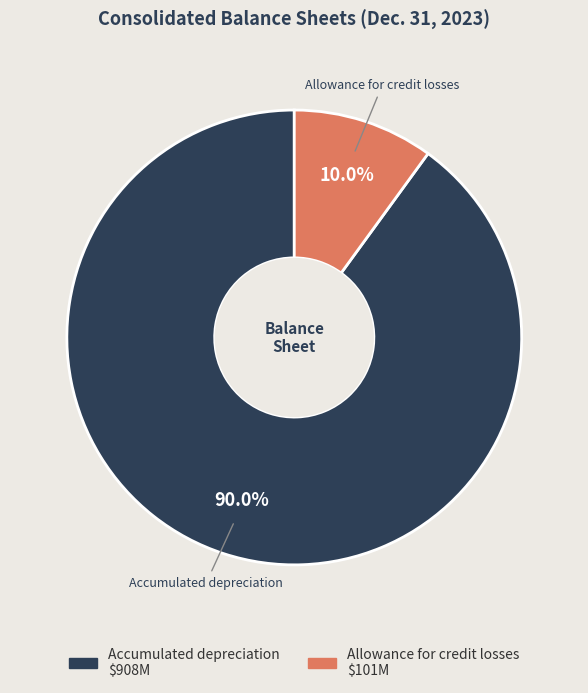

True or false: Accumulated depreciation accounts for 90% of the total.

True